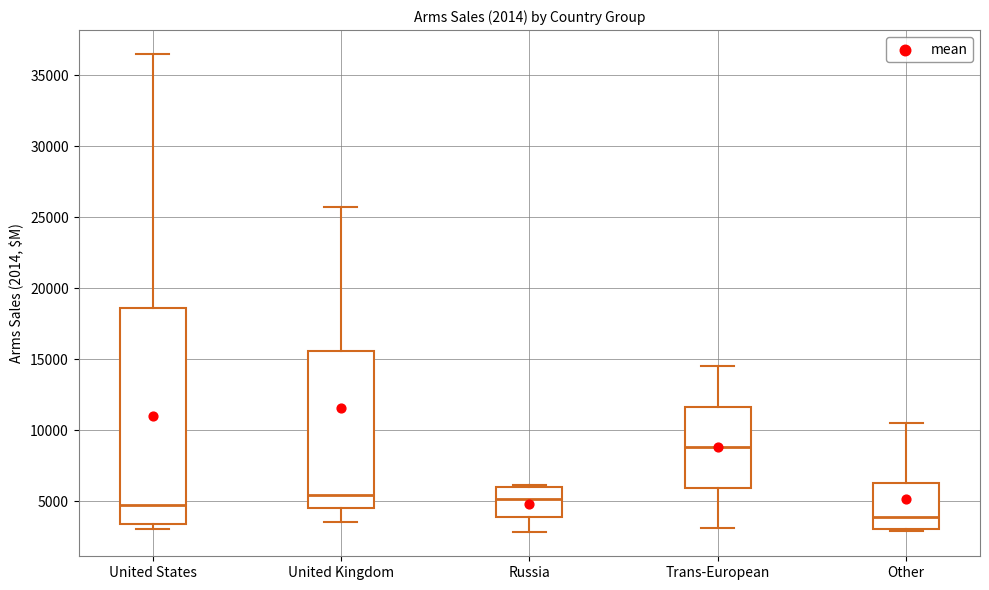

Comparing the boxes themselves (not the whiskers), which one is the tallest?

United States